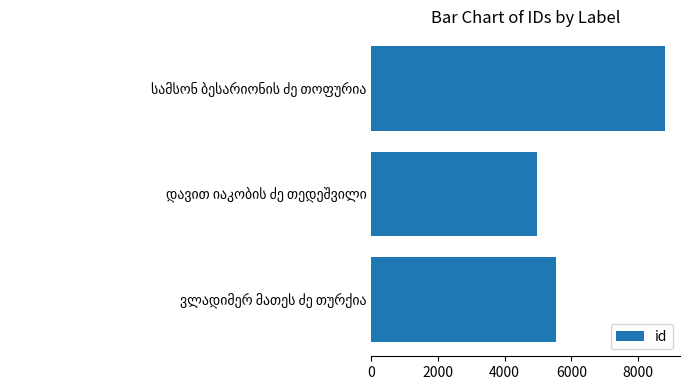

What is the smallest value displayed?

4982